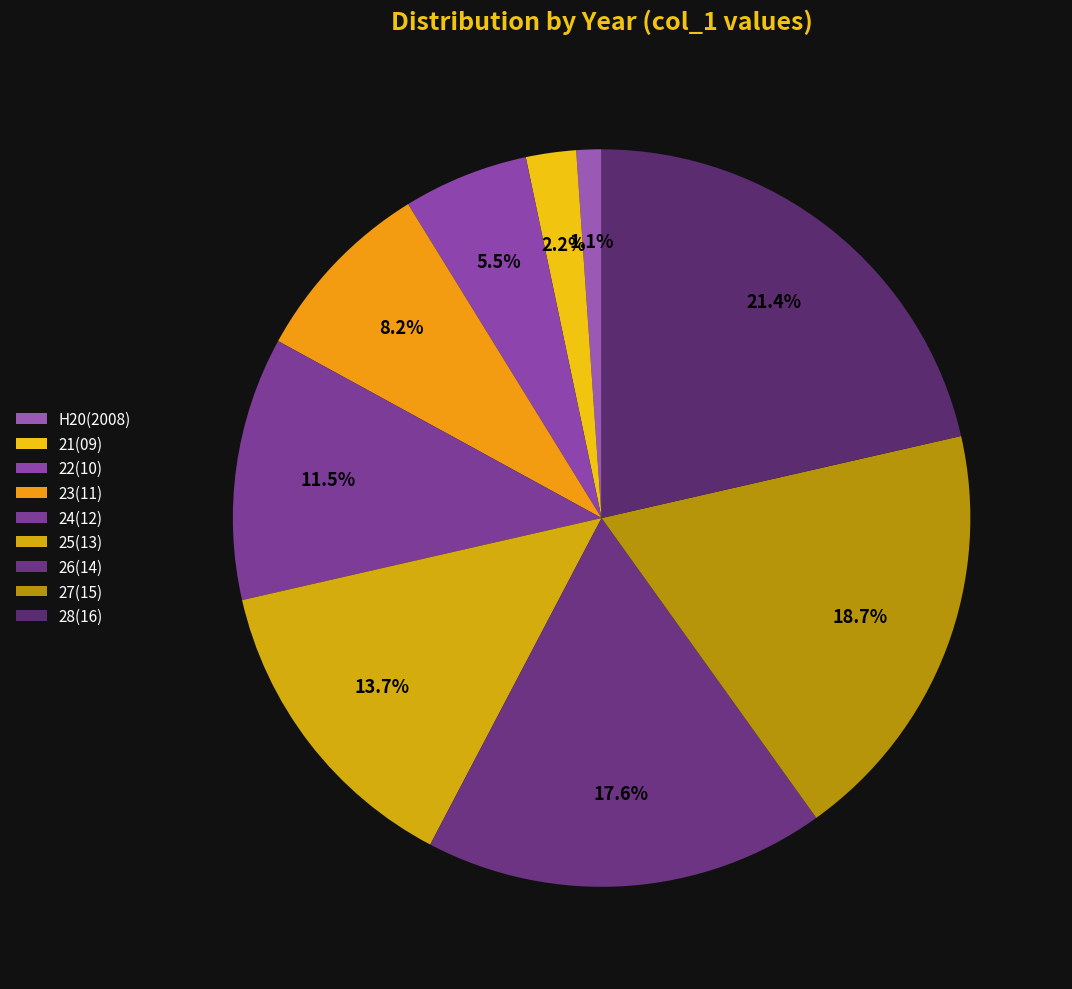

What is the ratio of the value at 26(14) to the value at 25(13)?

1.3